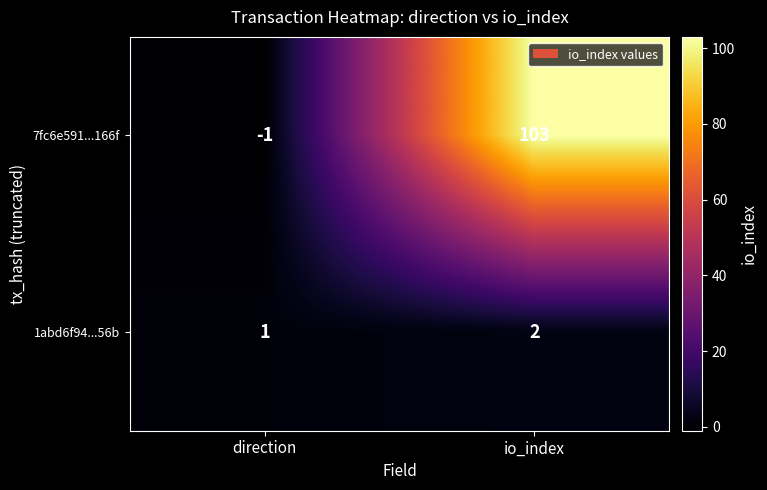

What is the difference between the maximum and minimum values in the 7fc6e591...166f series?

104